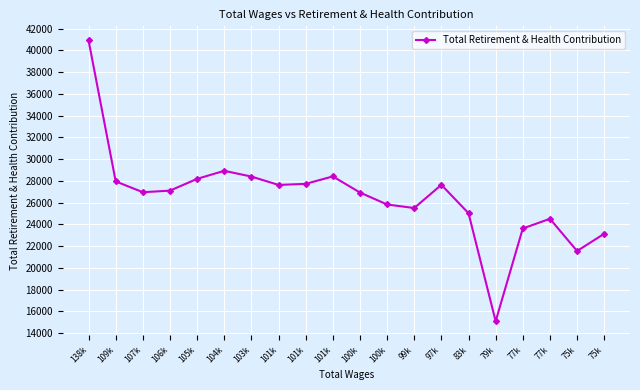

At which category does the chart reach its peak across all series?

138k